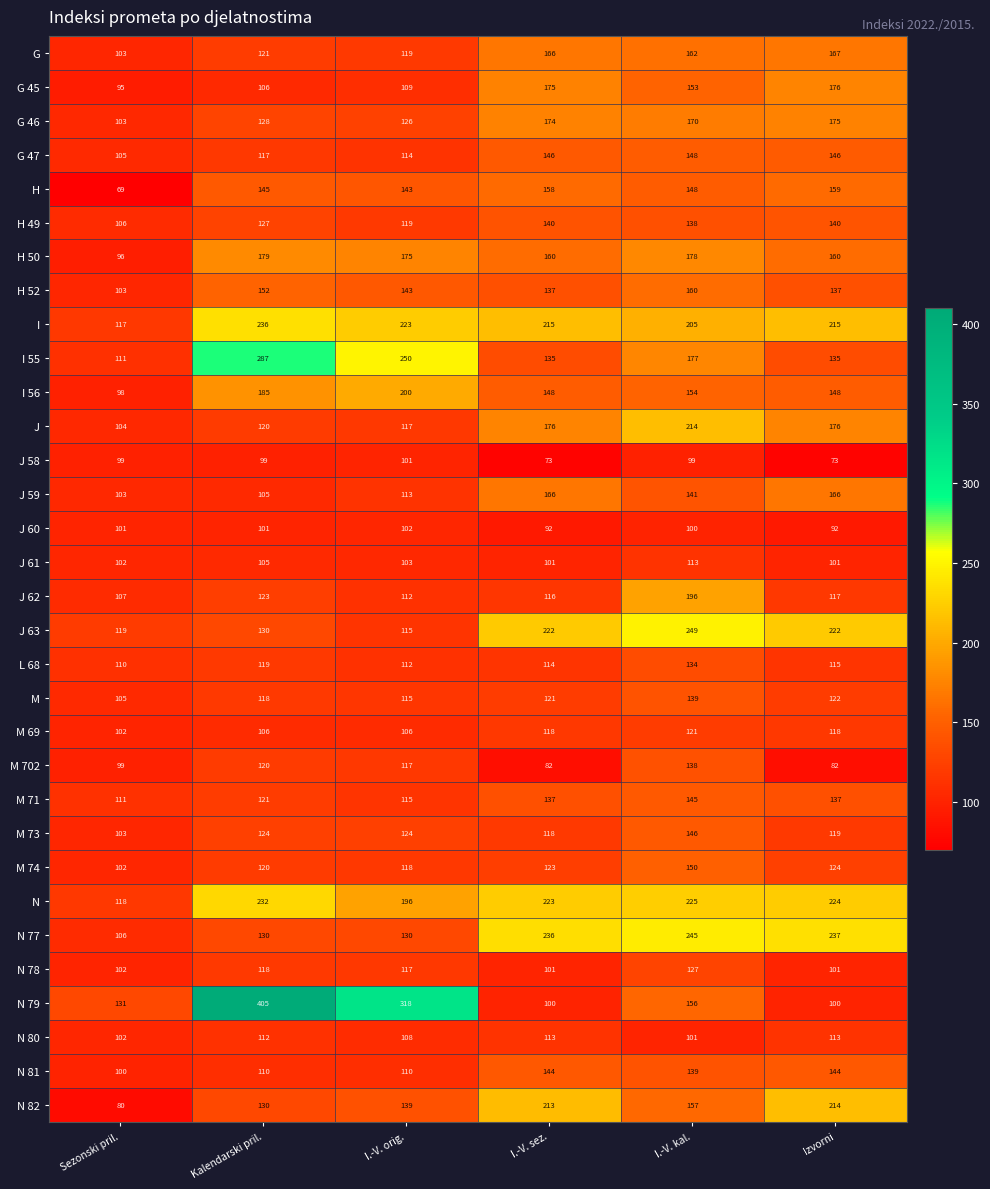

How many categories are shown in the chart?

6